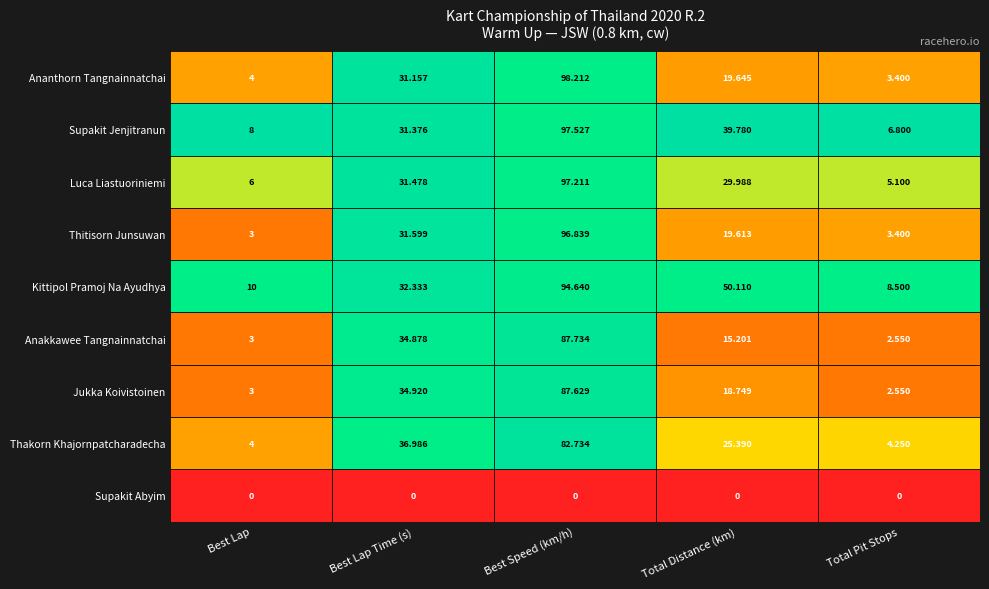

At which category is the sum across all series the highest?

Best Speed (km/h)